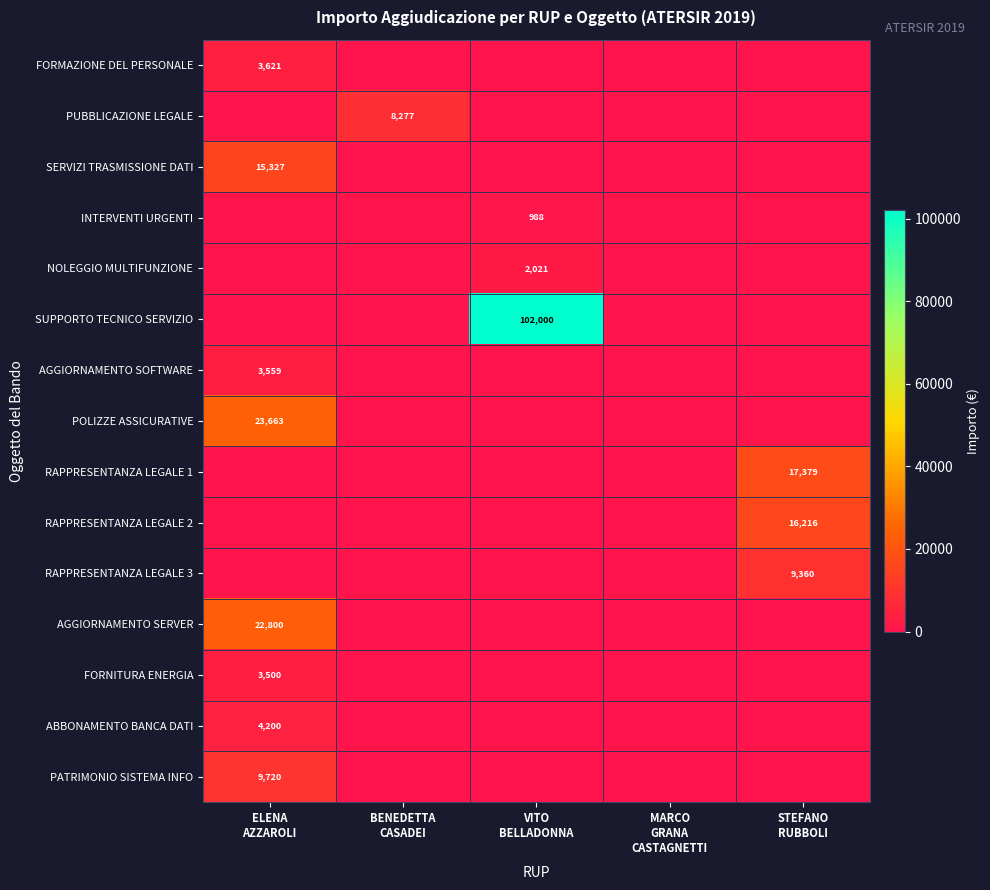

How many values in FORNITURA ENERGIA are above zero?

1